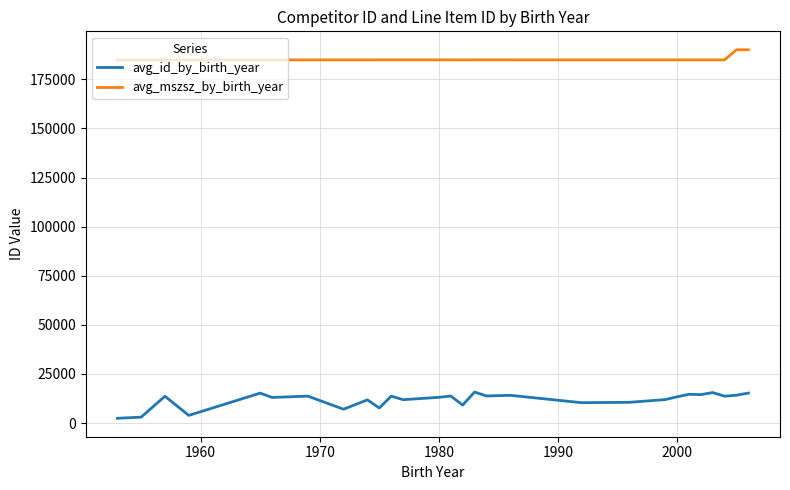

Which series has the largest range (max minus min)?

avg_id_by_birth_year